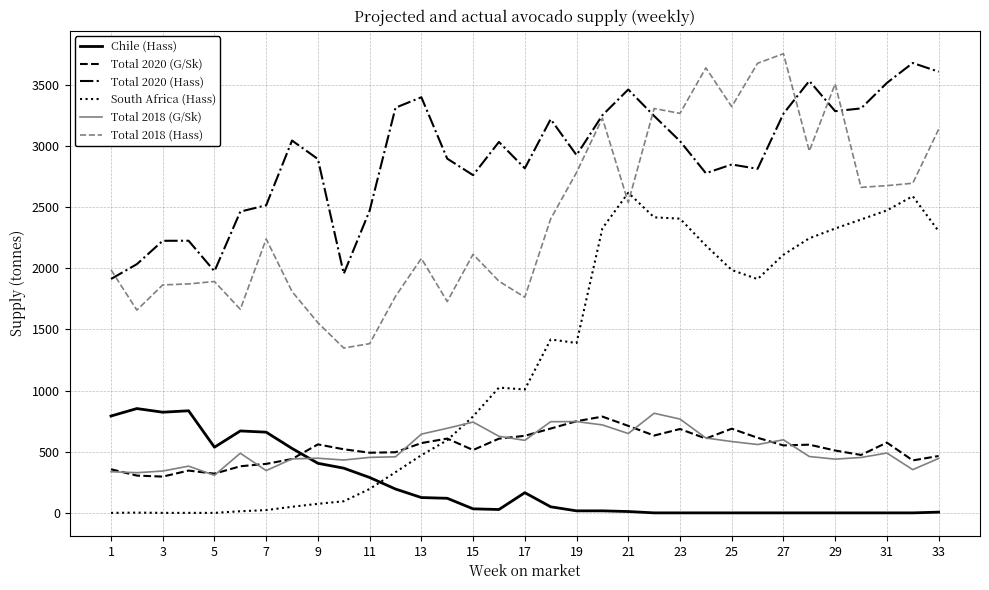

Which series has the largest total across all categories?

Total 2020 (Hass)